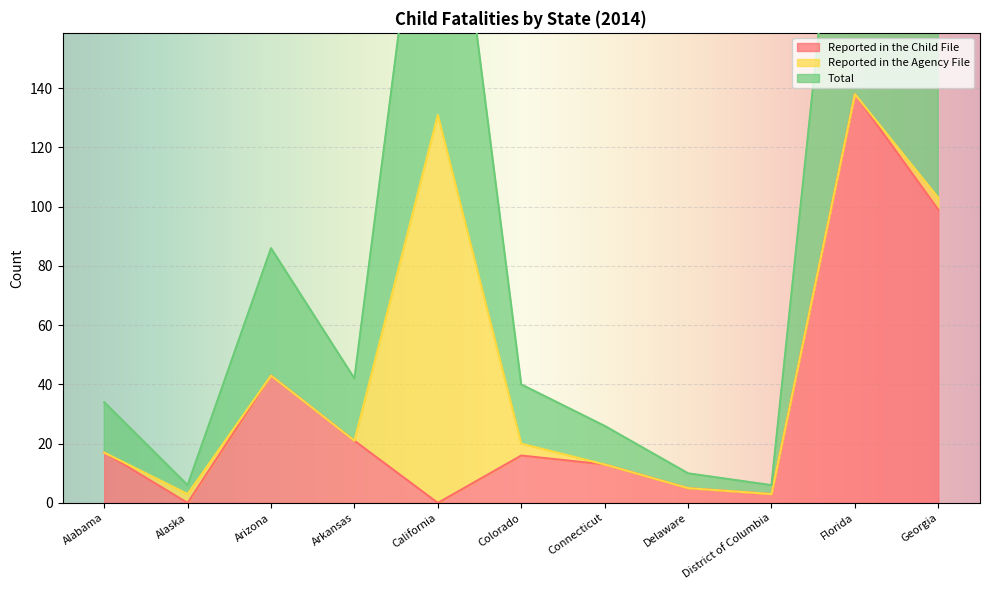

Which category has the highest value in the Reported in the Child File series?

Florida